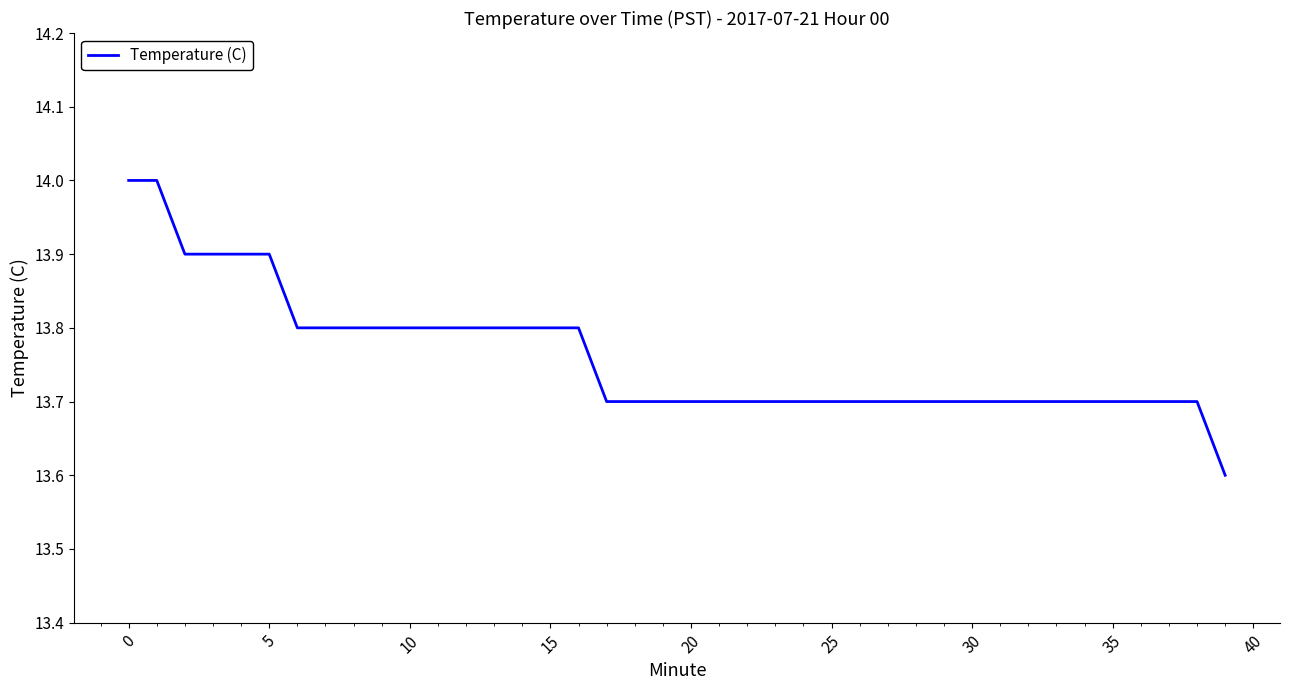

What is the difference between the maximum and minimum values?

0.4